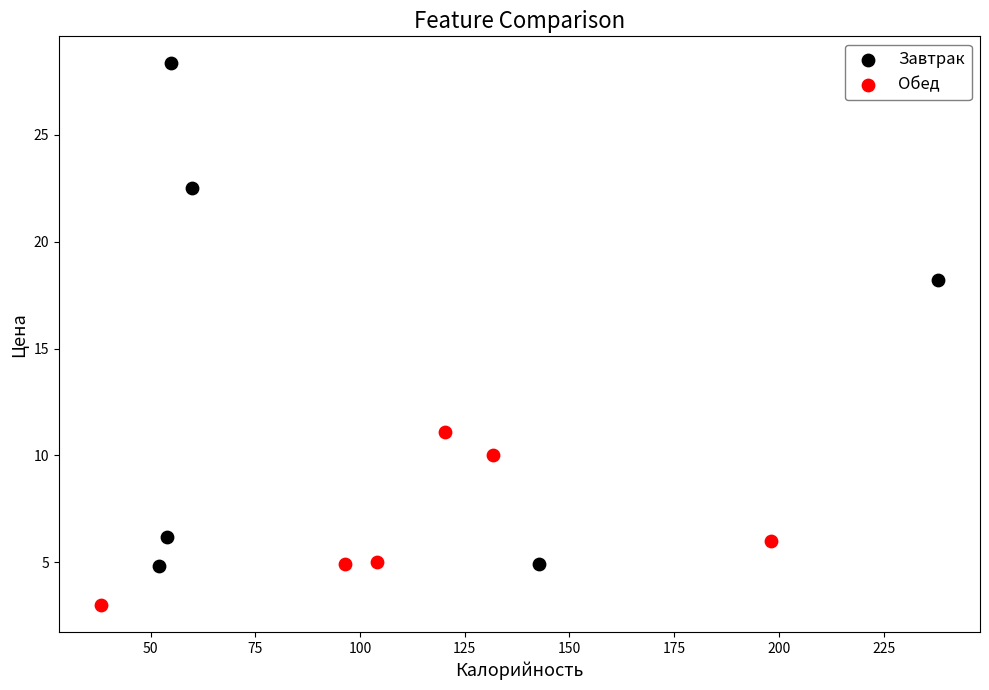

Which series contains the lowest Y value?

Обед